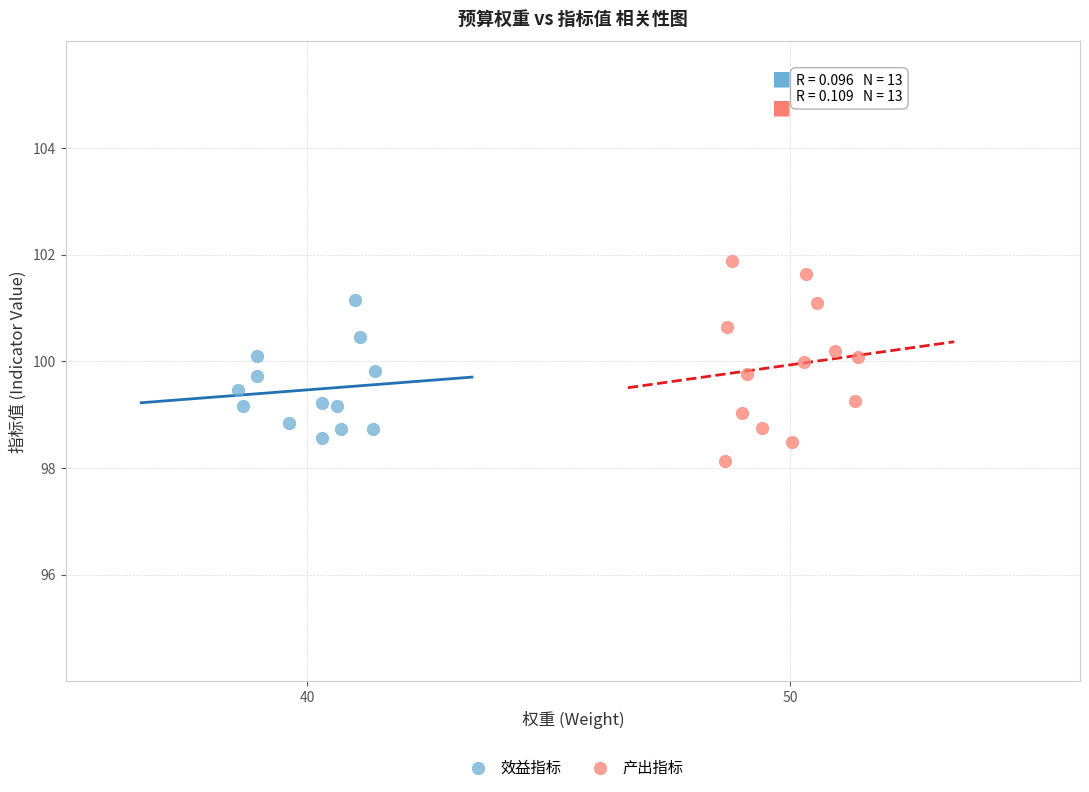

Which series has the largest Y range (max minus min)?

产出指标